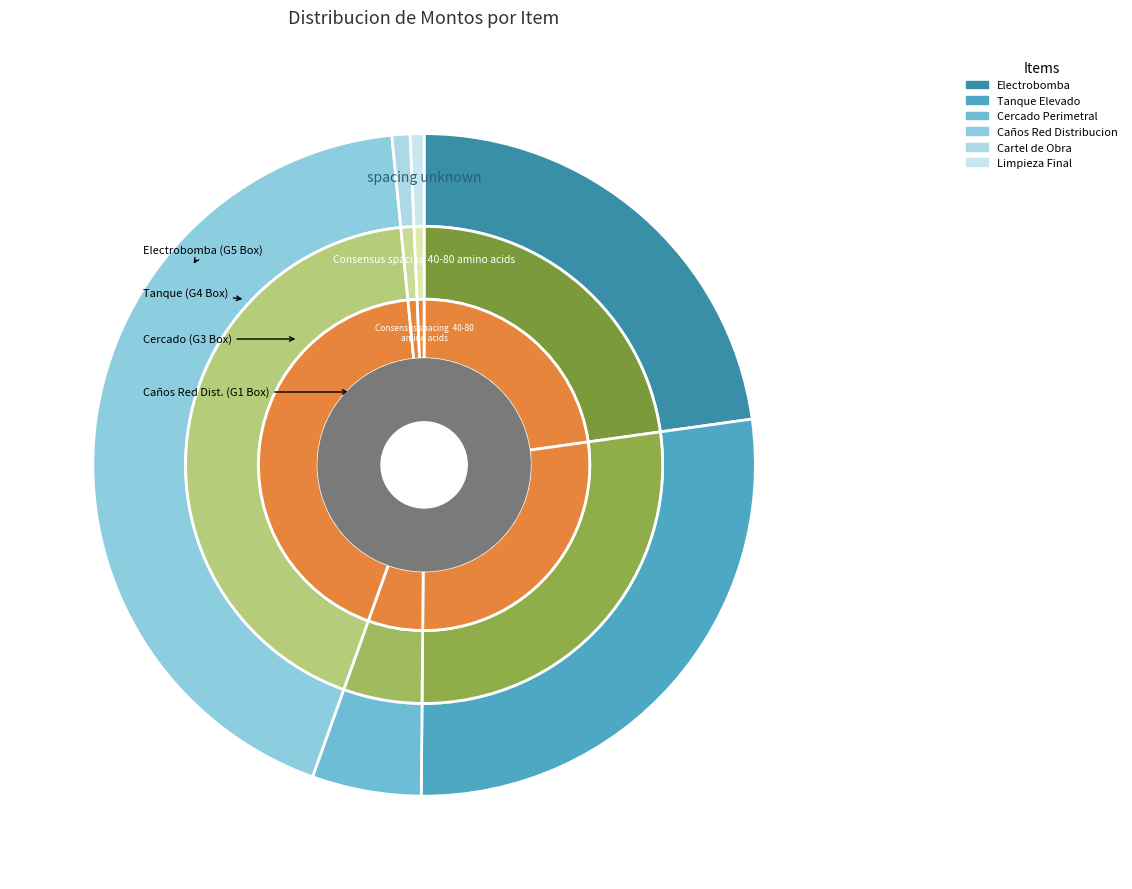

Does Cercado Perimetral account for over 50% of the chart?

No